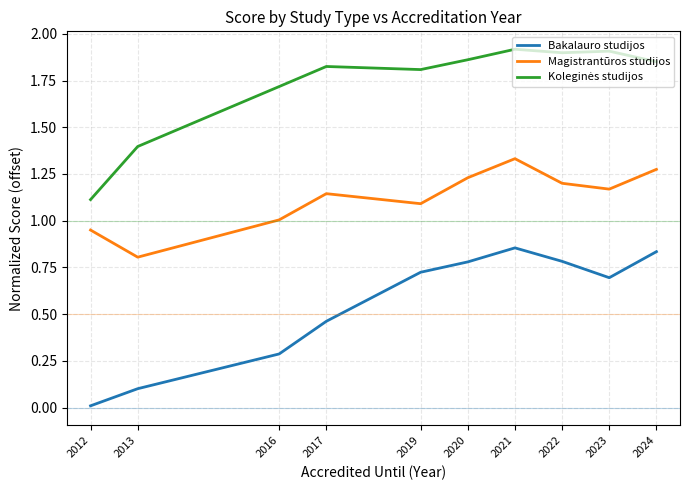

True or false: Magistrantūros studijos and Bakalauro studijos cross at least once.

False